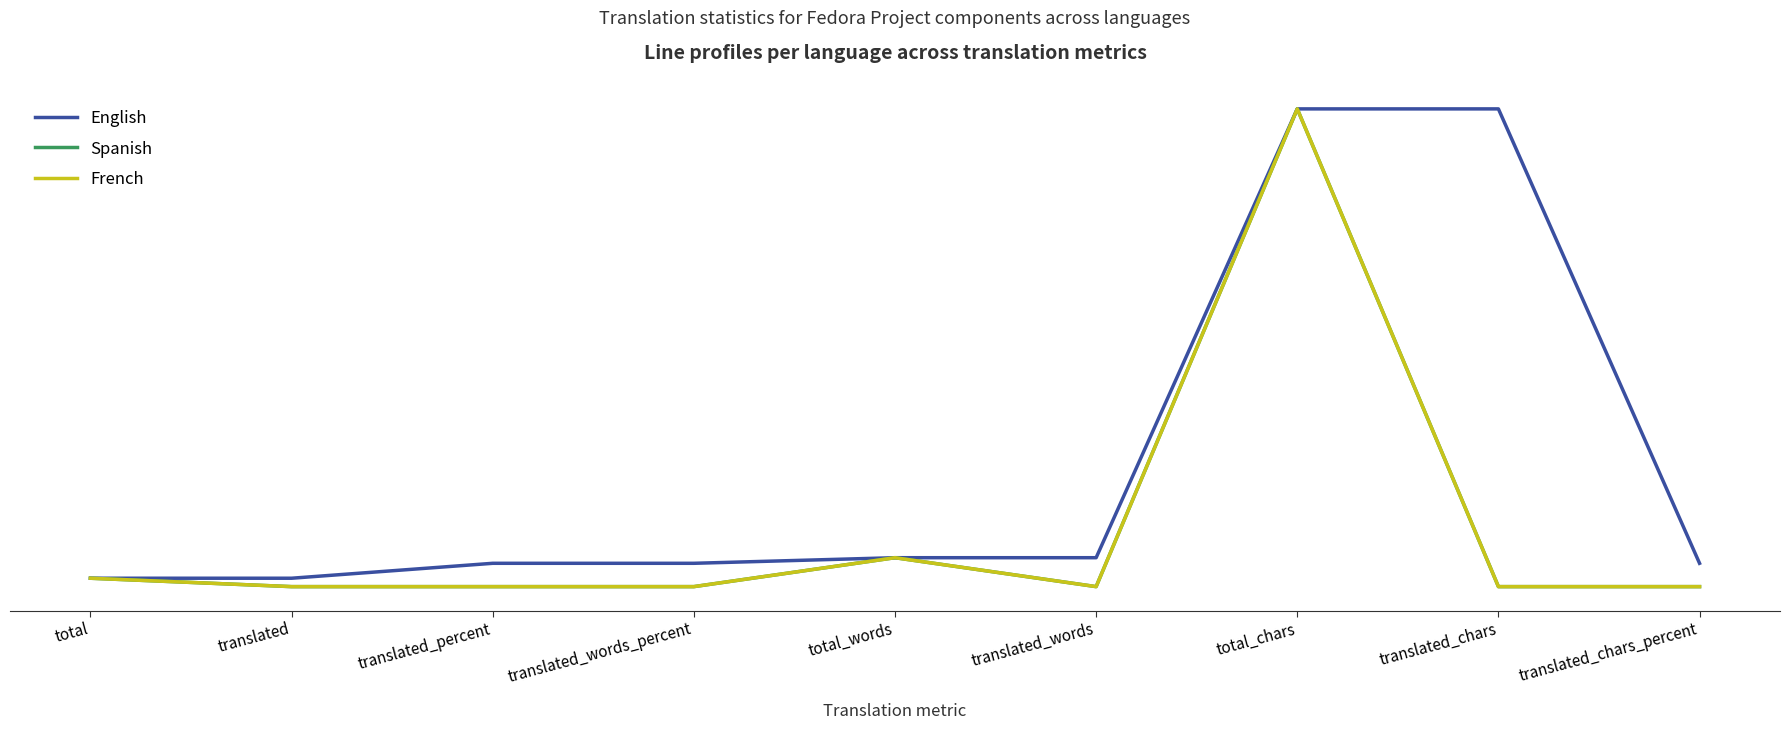

Does the chart display data point markers on the line(s)?

No